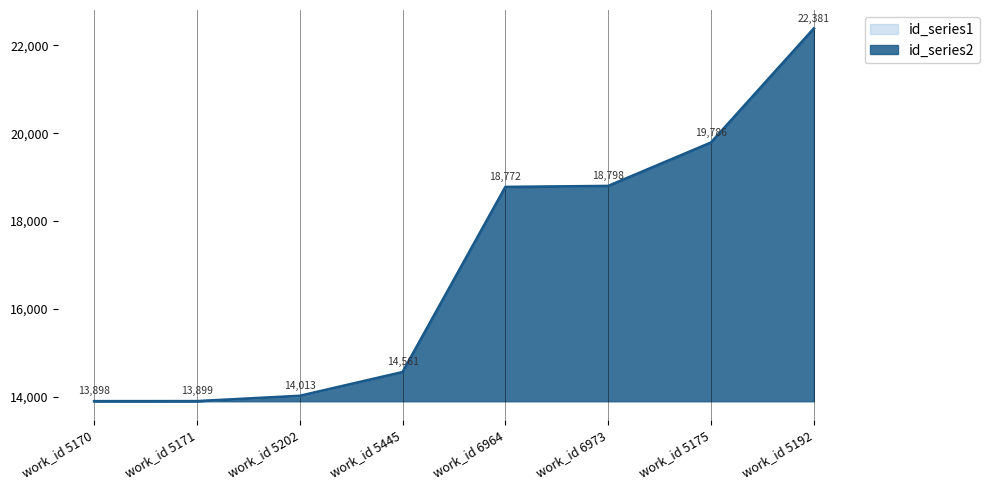

What position from the left is work_id 5445?

4